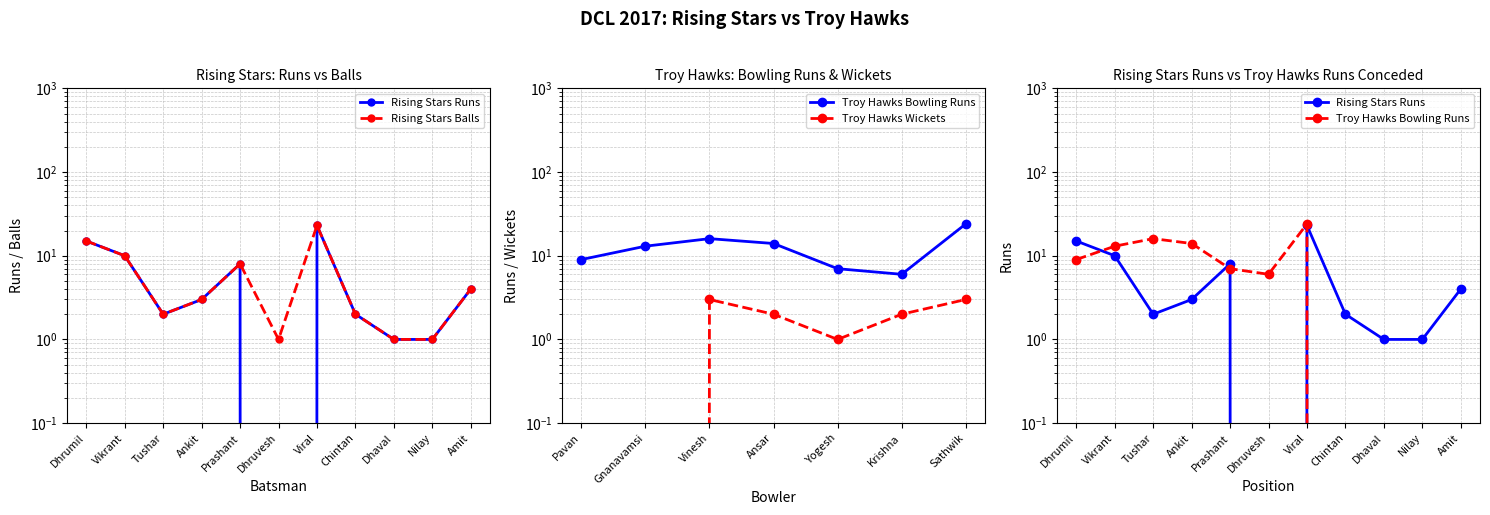

List the labels in order of Troy Hawks Runs value, smallest first.

Chintan, Dhaval, Nilay, Amit, Dhruvesh, Prashant, Dhrumil, Vikrant, Ankit, Tushar, Viral